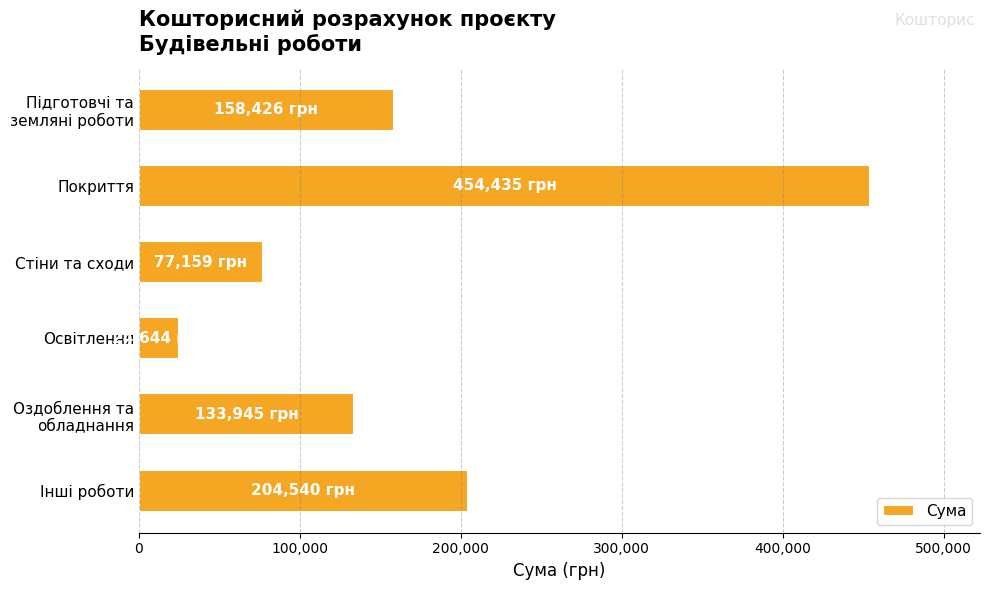

Which label corresponds to the largest value in the chart?

Покриття